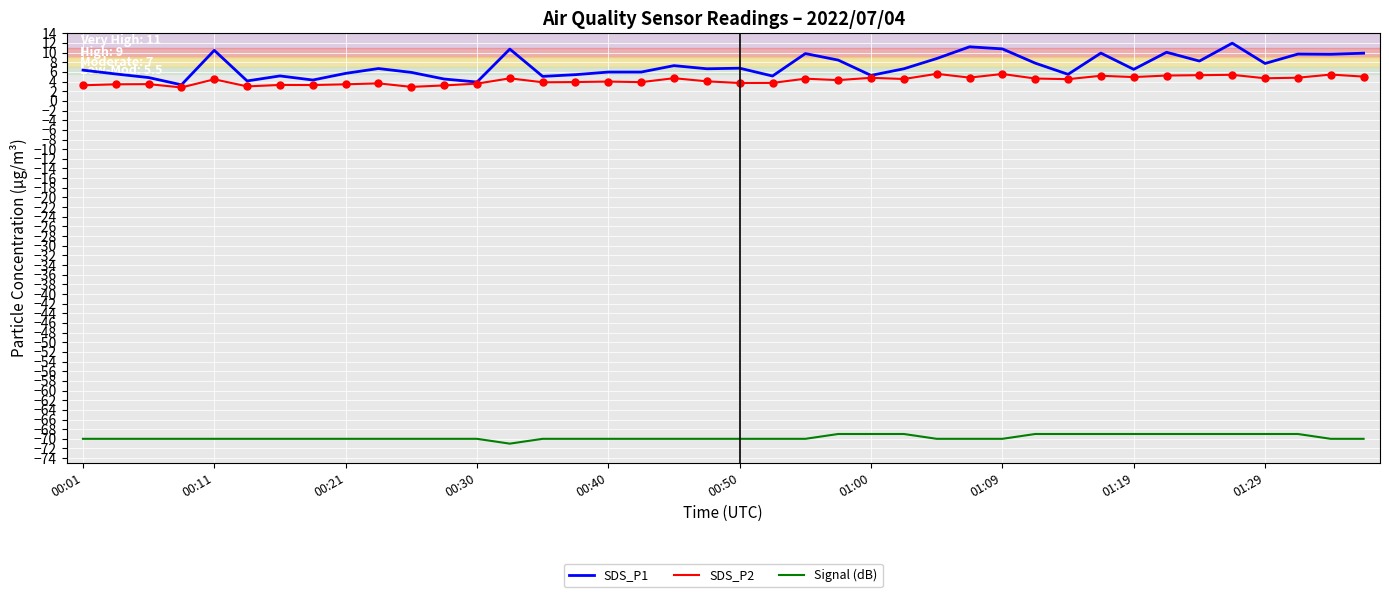

Which series has the widest spread of values?

SDS_P1